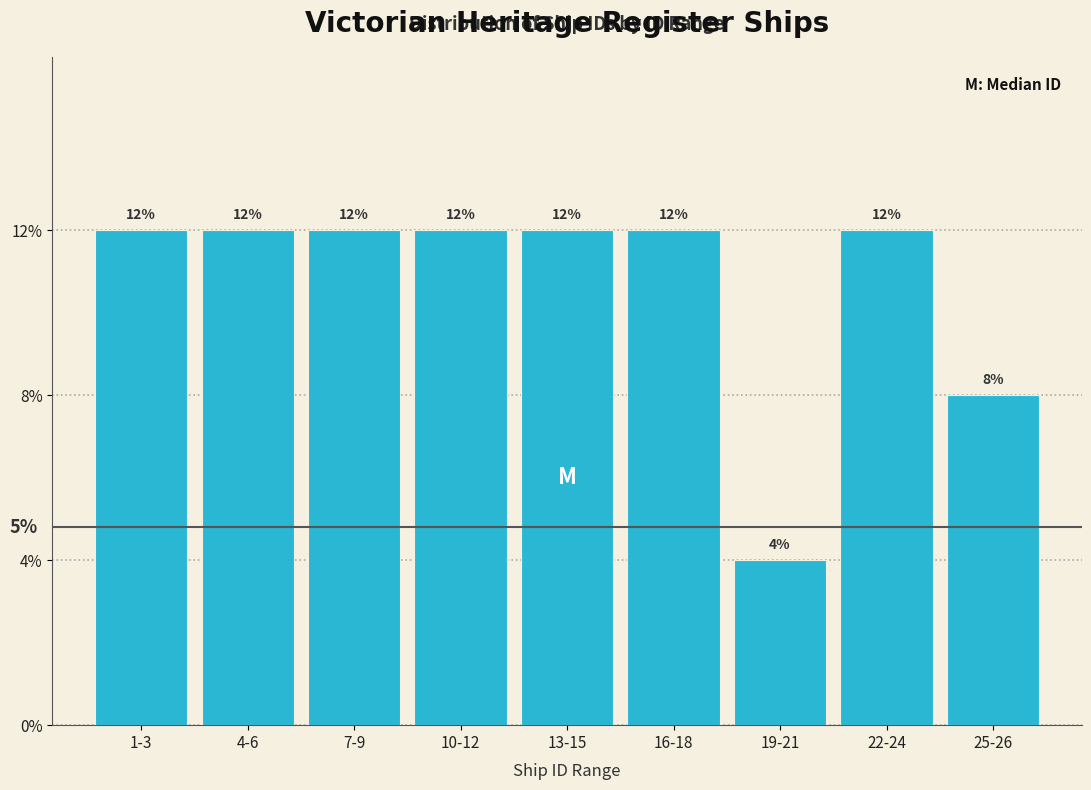

Does the chart contain any negative values?

No